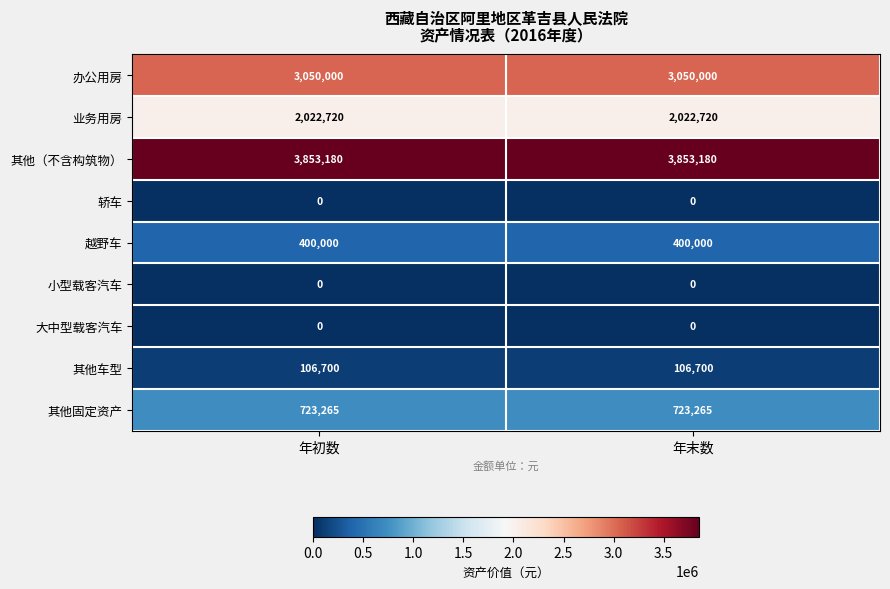

What is the total value across all series at 年末数?

10155865